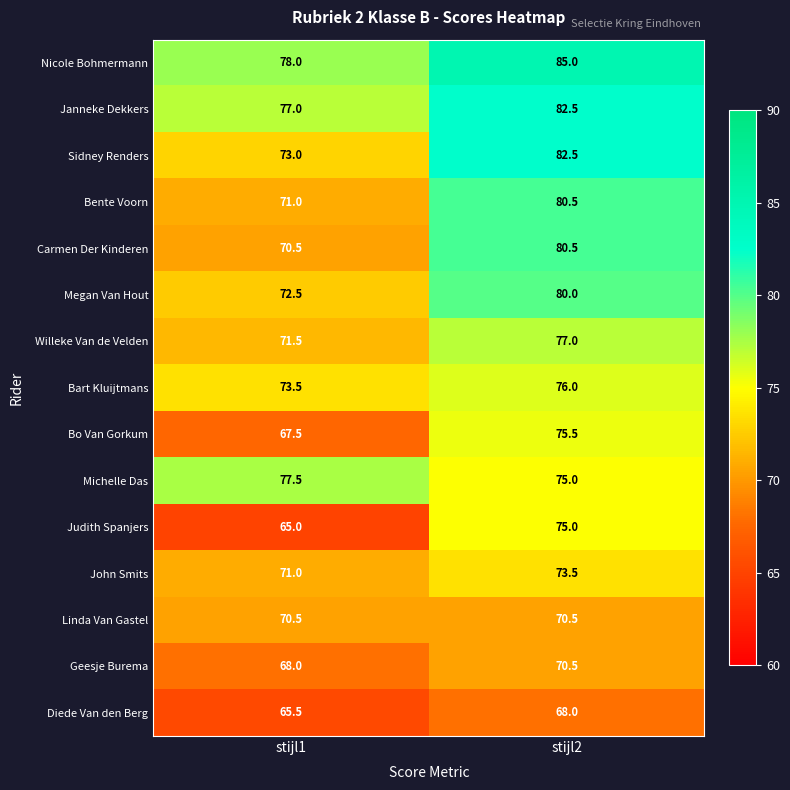

Where does the Geesje Burema series first go above 70?

stijl2